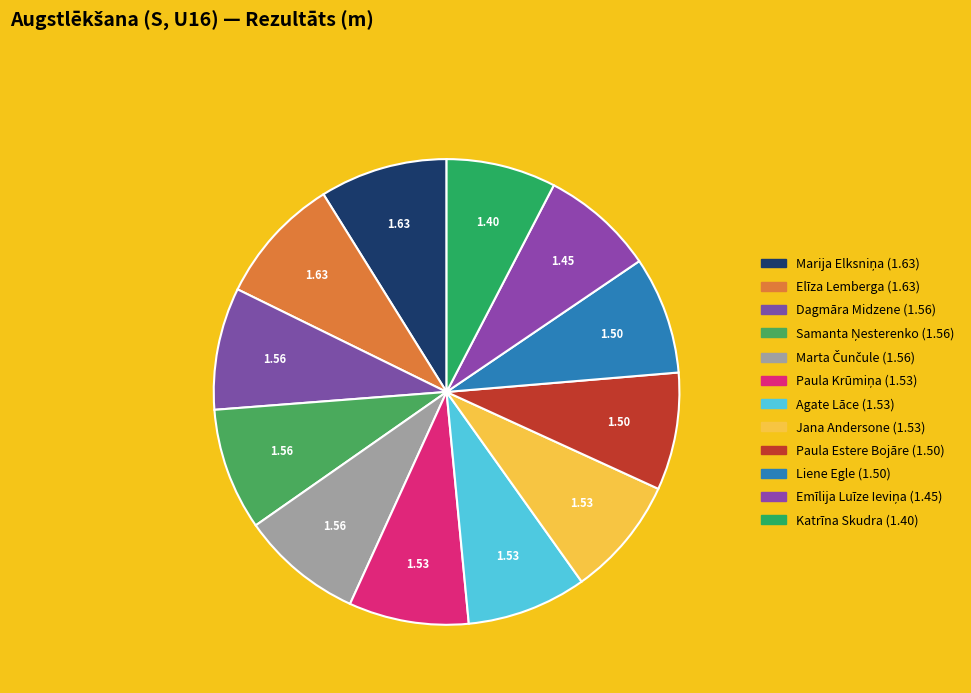

Is it true that Katrīna Skudra is 1% of the pie?

False